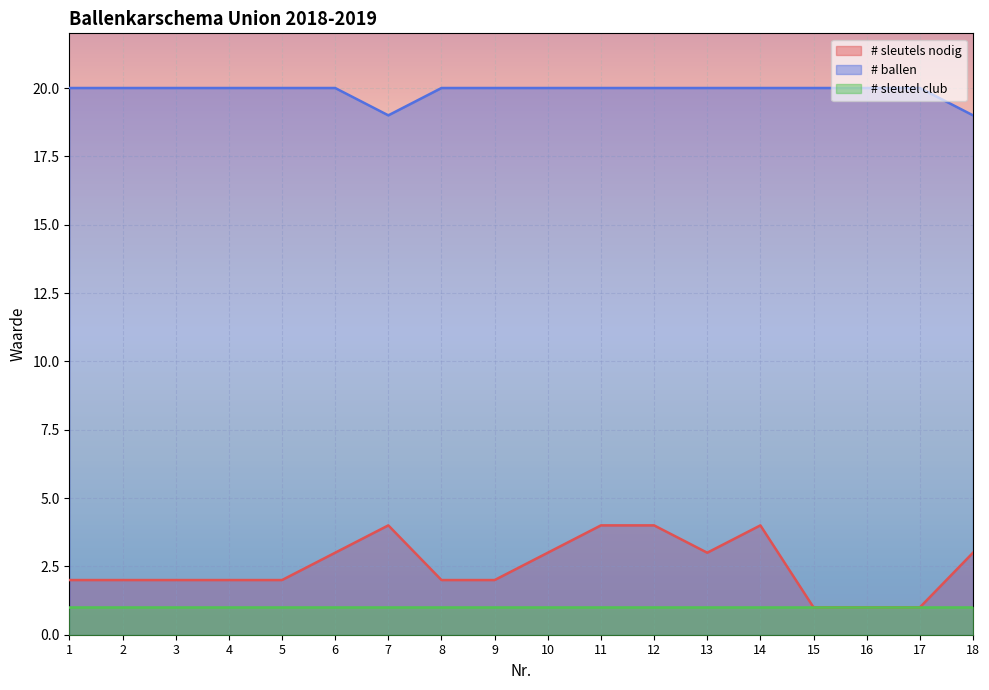

What is the value of the # ballen point at the 1st from the left?

20